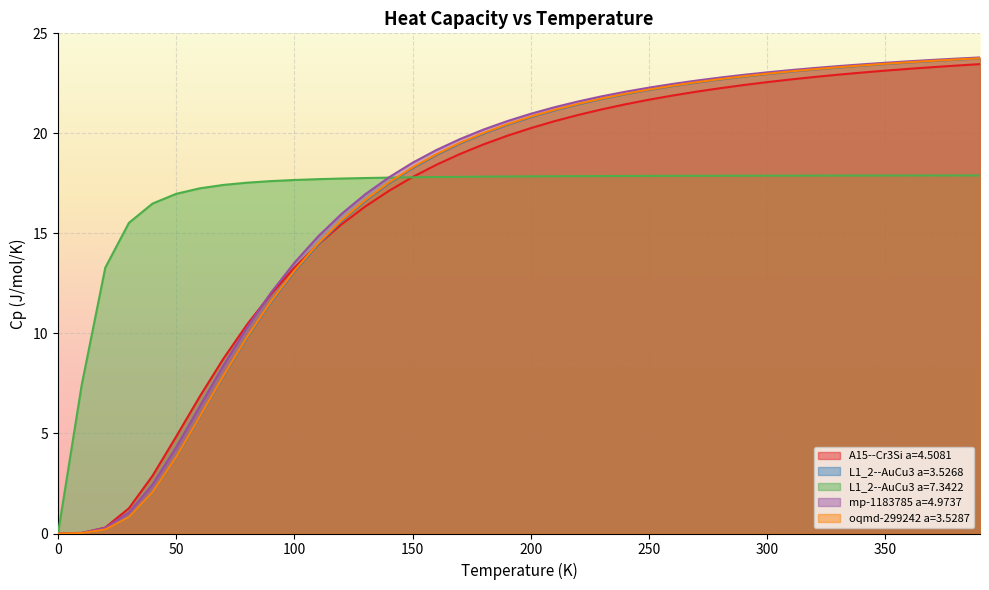

At how many categories does at least one series exceed 19?

24